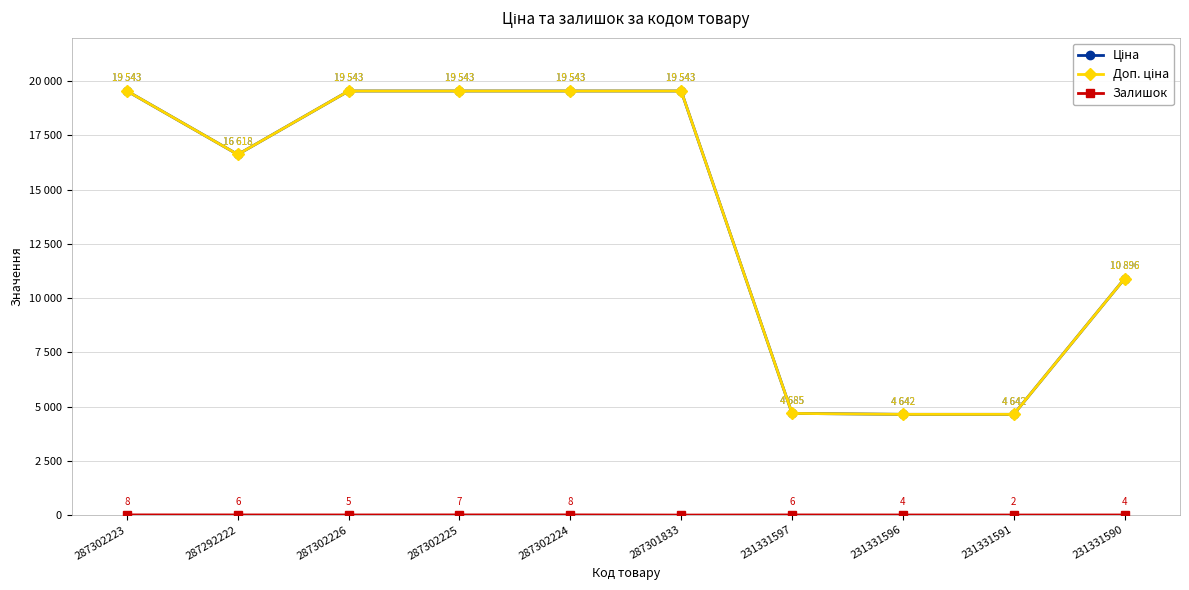

Where is Ціна nearest to the value 12092?

231331590